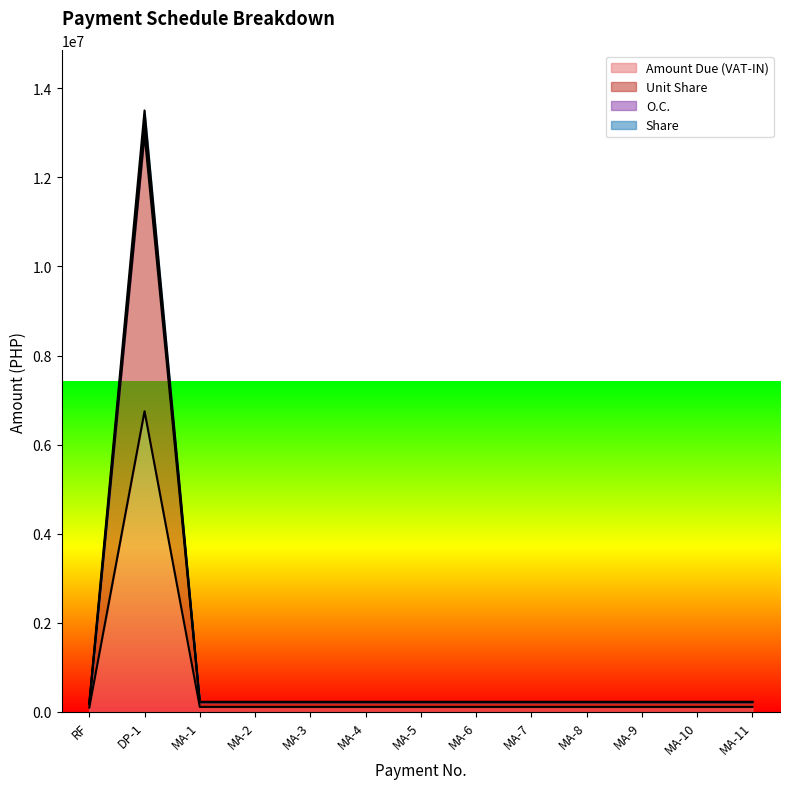

At which category is the sum across all series the highest?

DP-1